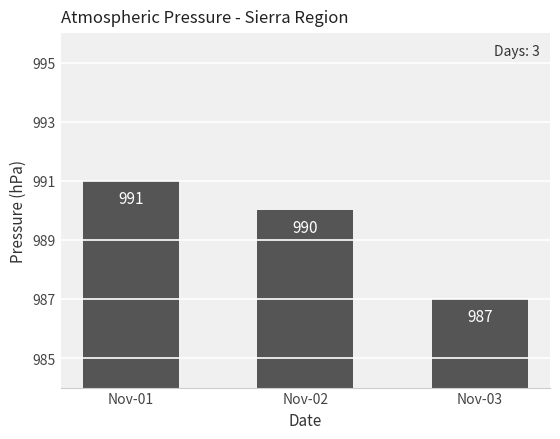

Between Nov-01 and Nov-02, which is larger?

Nov-01